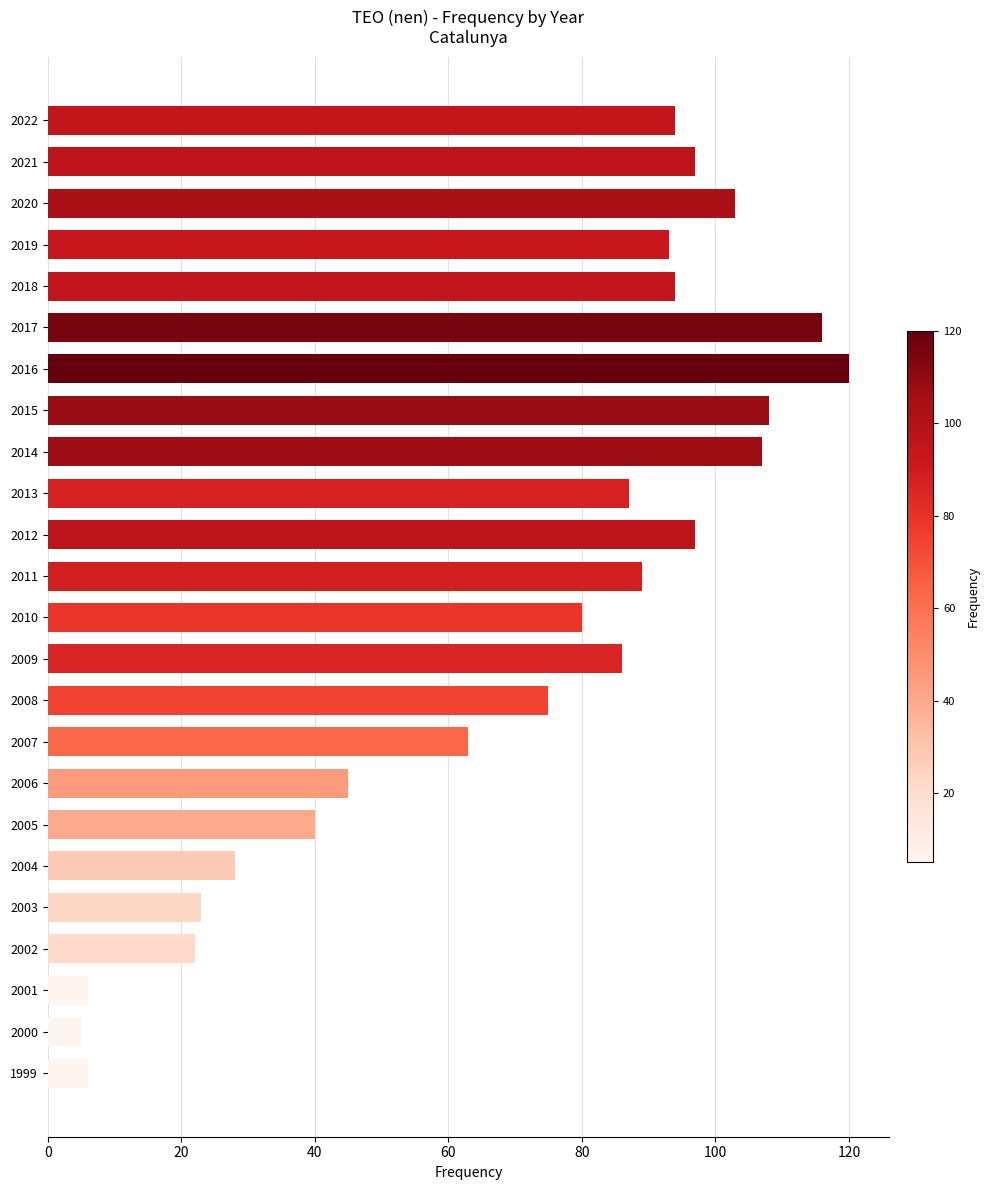

What is the value of the 12th bar from the top?

89